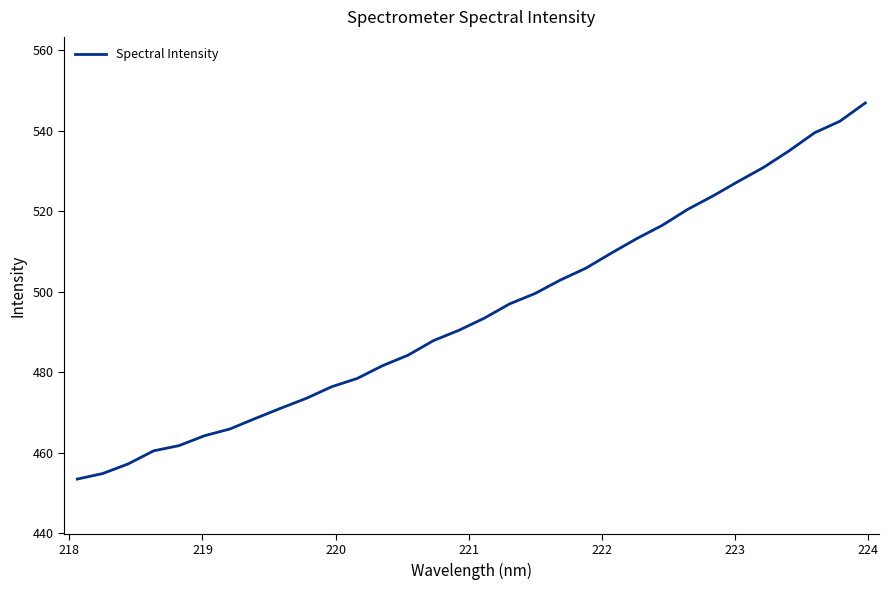

What is the greatest value displayed?

546.9